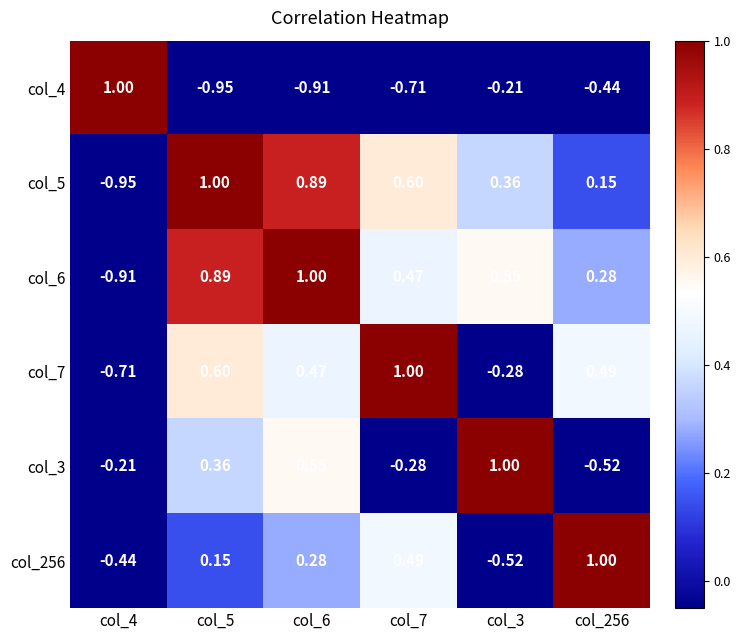

What is the maximum value shown in the chart?

1.0